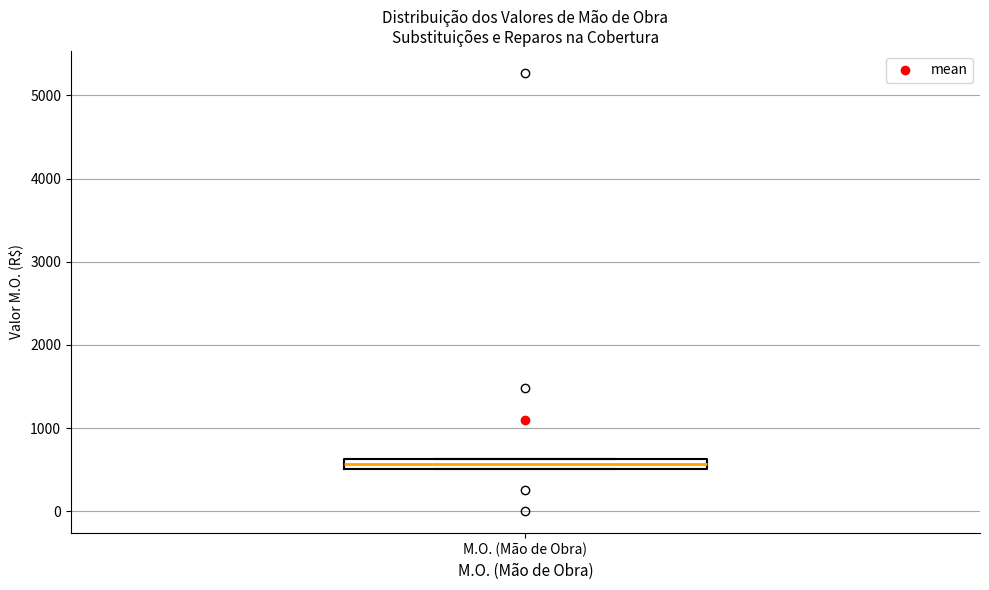

Where is the lower edge of the box for M.O. (Mão de Obra) on the y-axis? The values are not printed on the chart, so give them approximately, as read against the axis.

500